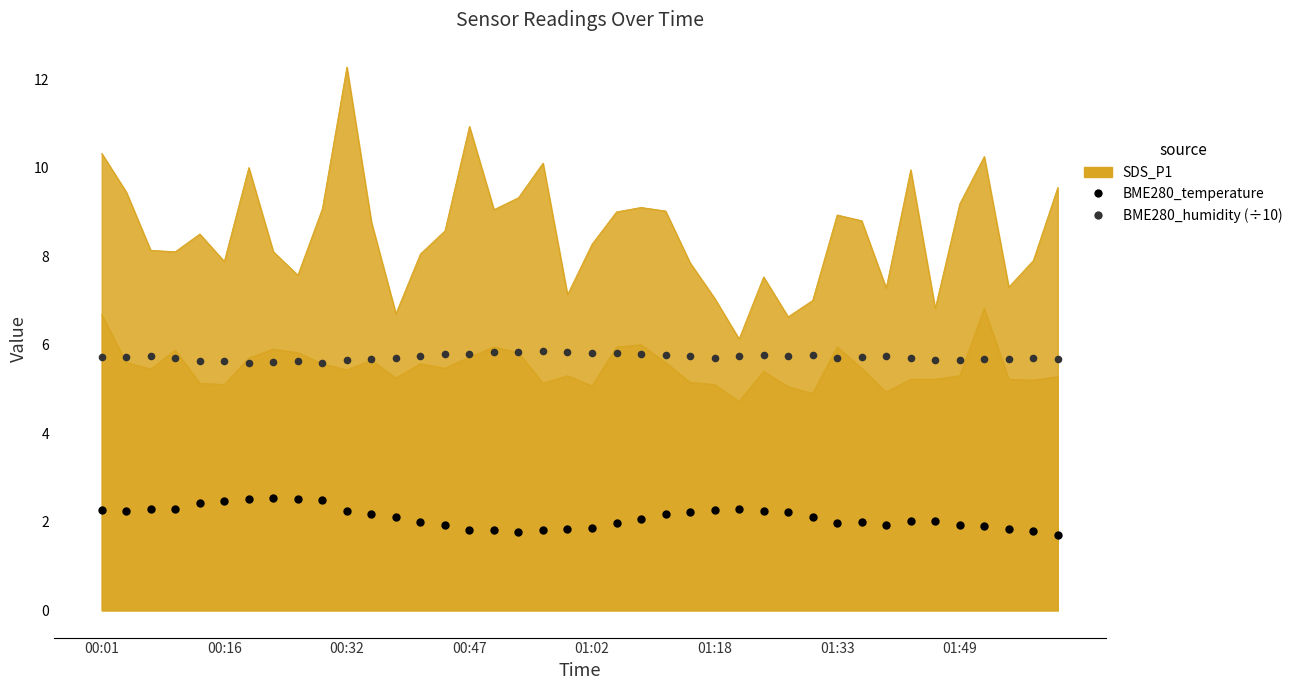

At how many categories does at least one series exceed 5?

40